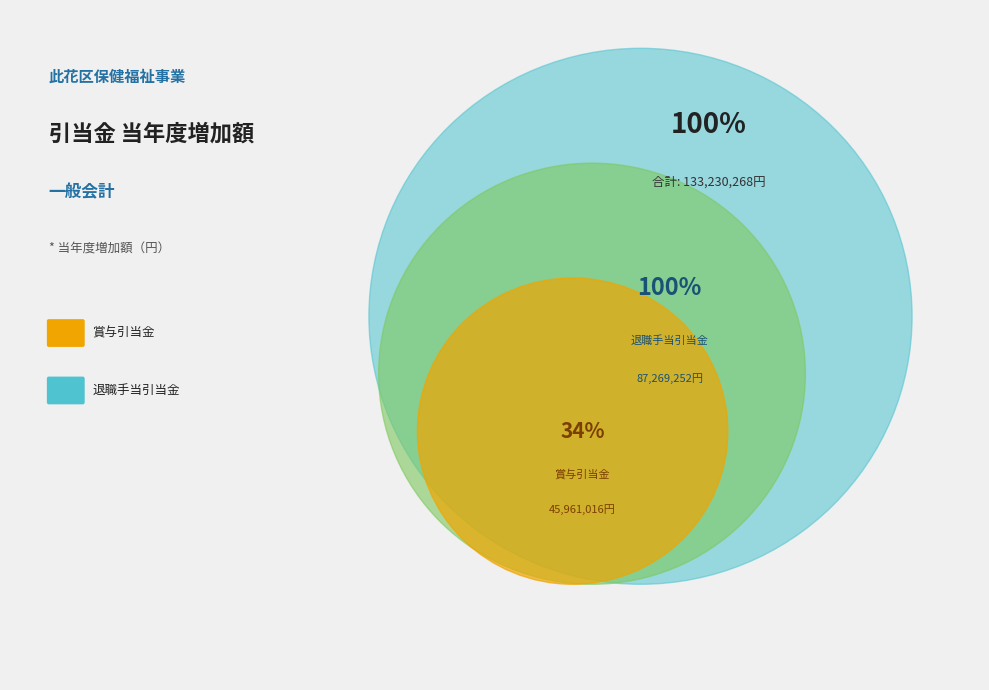

What is the change in value from 賞与引当金 to 退職手当引当金?

+41308236